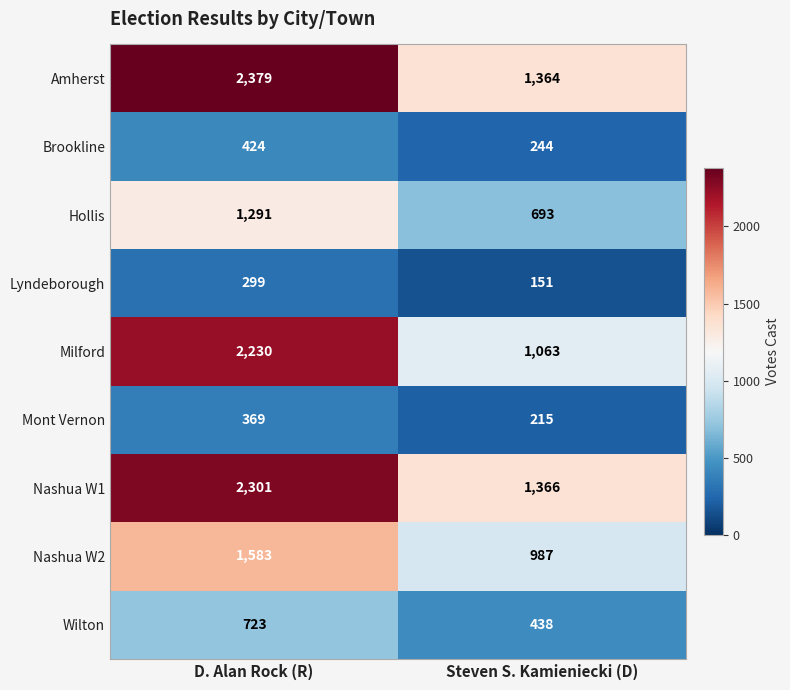

True or false: Lyndeborough has a value of 151 at Steven S. Kamieniecki (D).

True